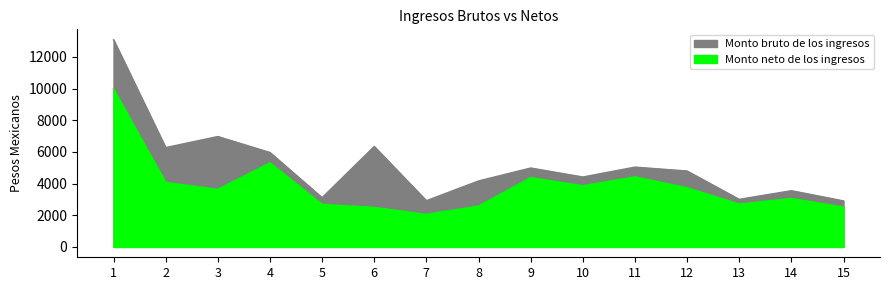

Rank the series by their average value, from lowest to highest.

Monto neto de los ingresos, Monto bruto de los ingresos